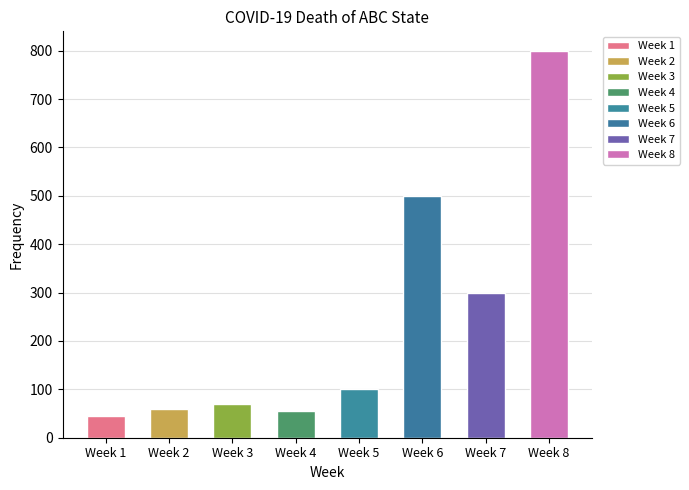

What is the average value?

241